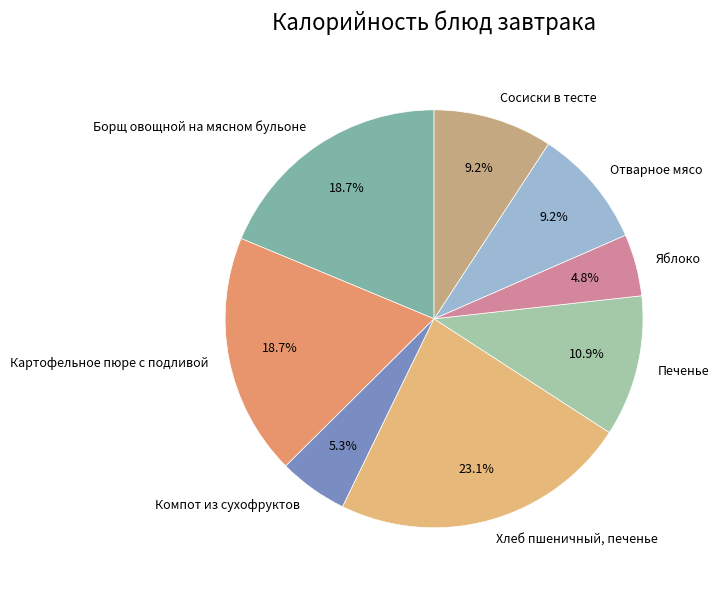

To the nearest percent, what is the difference between the Картофельное пюре с подливой and Хлеб пшеничный, печенье slice percentages?

4%